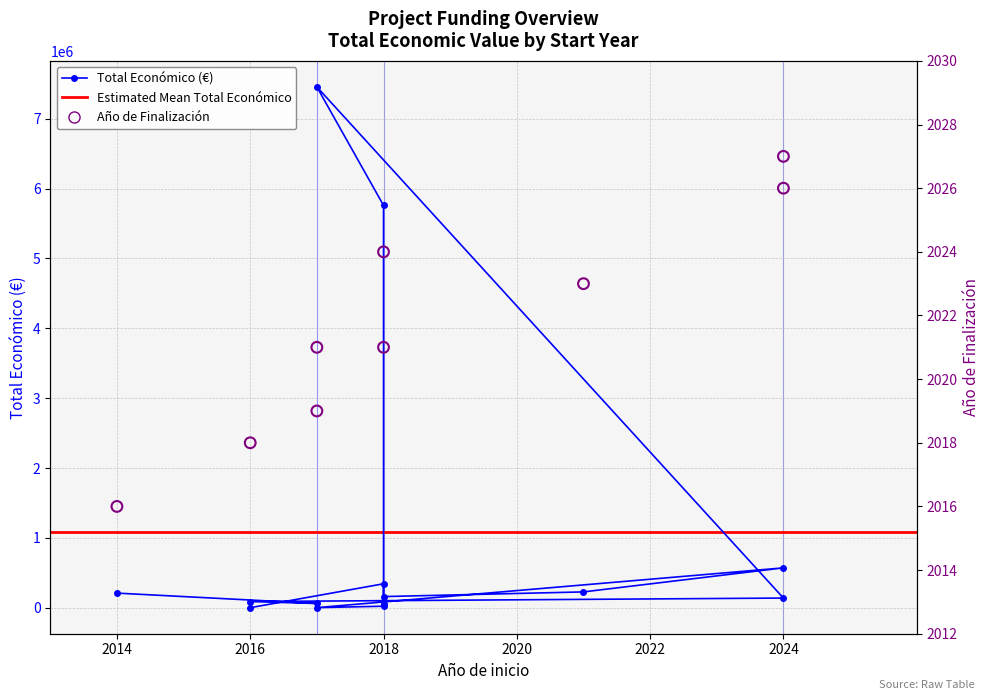

Approximately how many times larger is the value at 2024 compared to 2018?

1.7